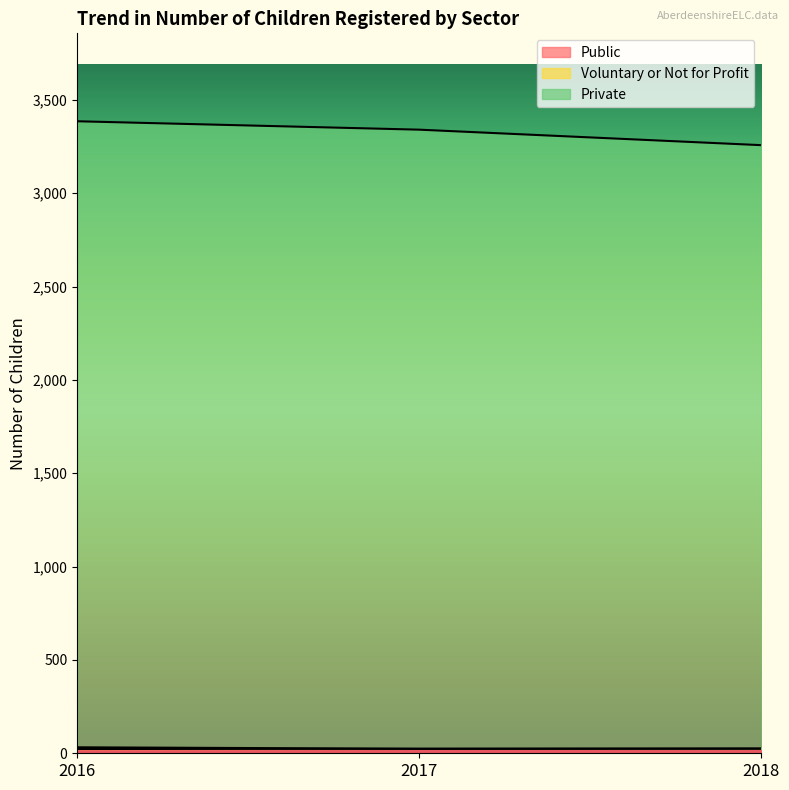

Rank the series at 2017 from highest to lowest value.

Private, Public, Voluntary or Not for Profit